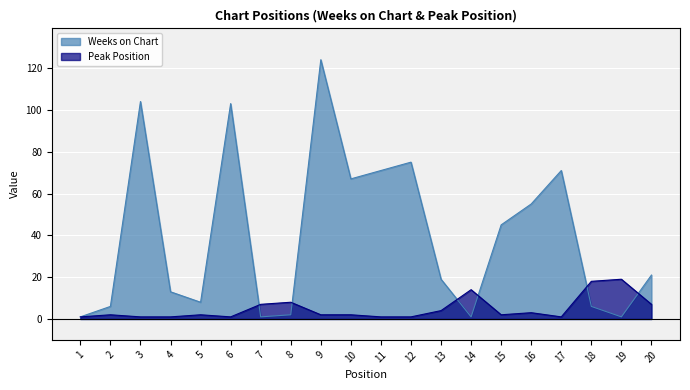

What is the difference between the maximum and second lowest values in the Weeks on Chart series?

123